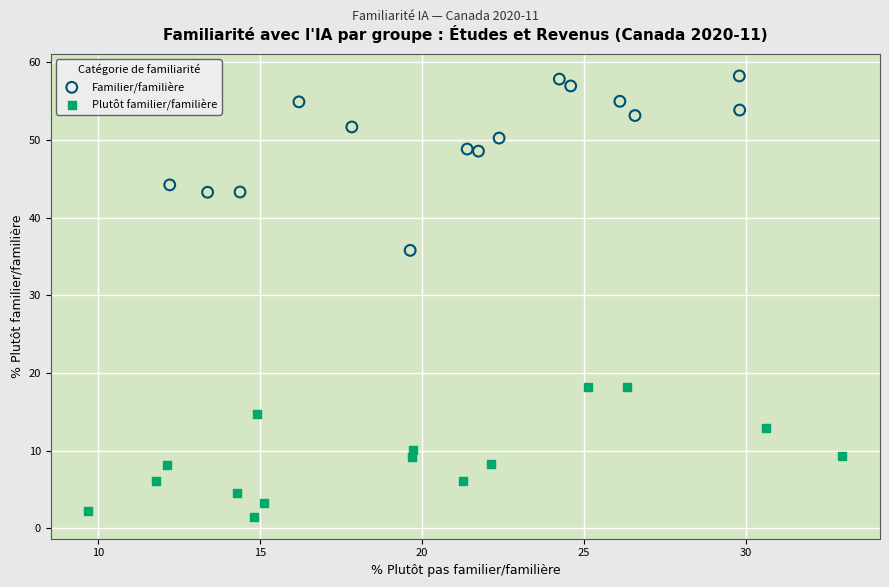

Which series reaches the minimum Y coordinate?

Plutôt familier/familière